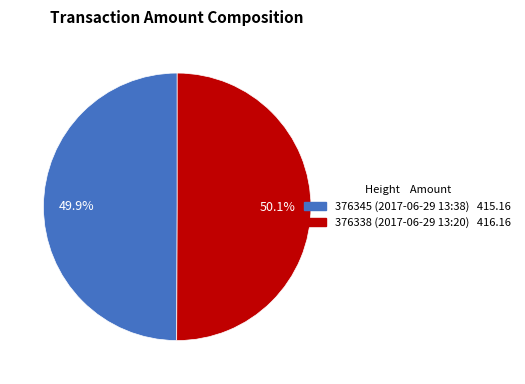

How many slices are in this pie chart?

2